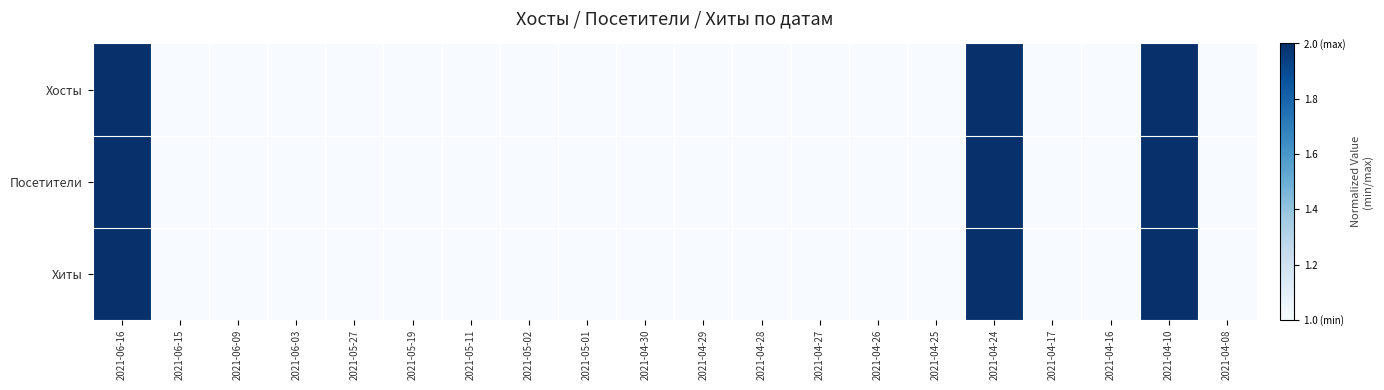

Rank the series by their maximum value, from lowest to highest.

Хосты, Посетители, Хиты